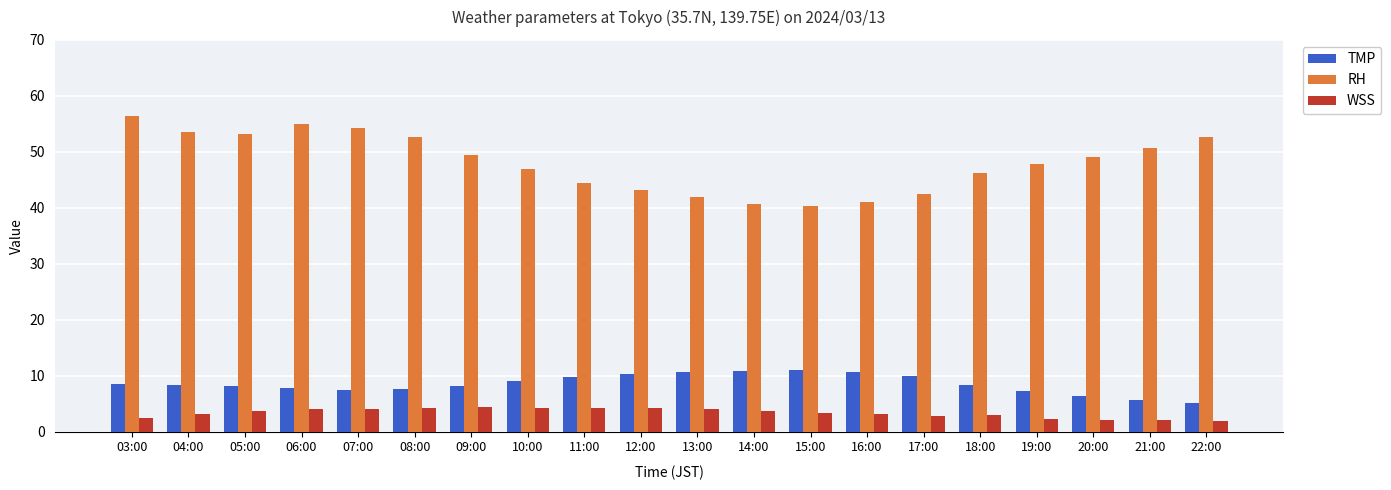

How many values in the RH series are below 49?

10